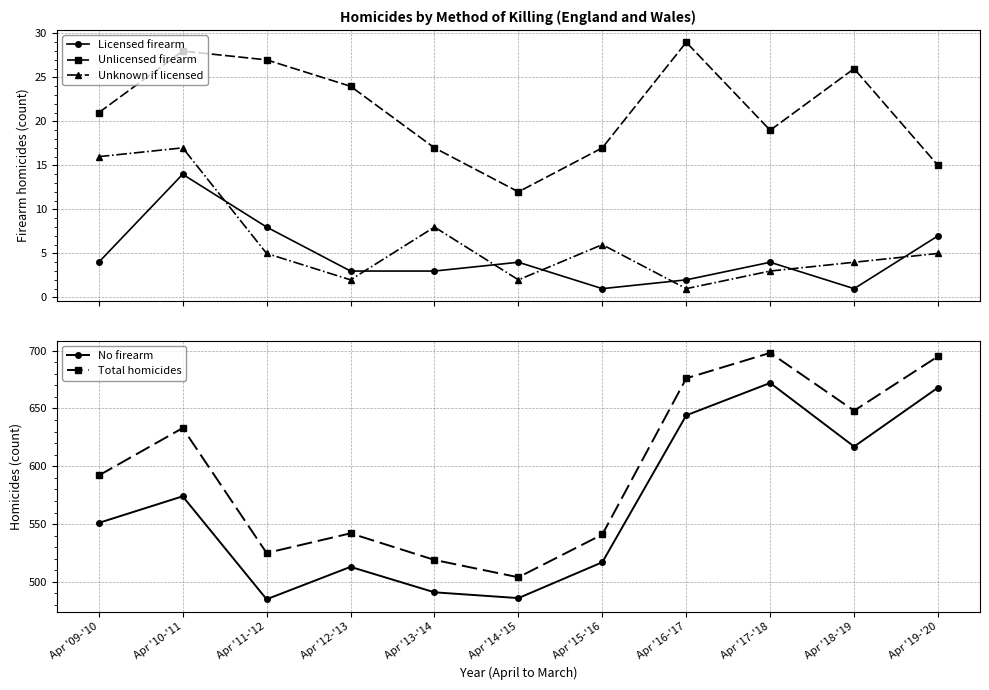

Reading right to left, transcribe all the data shown in this chart.

Licensed firearm: 7	1	4	2	1	4	3	3	8	14	4
Unlicensed firearm: 15	26	19	29	17	12	17	24	27	28	21
Unknown if licensed: 5	4	3	1	6	2	8	2	5	17	16
No firearm: 668	617	672	644	517	486	491	513	485	574	551
Total homicides: 695	648	698	676	541	504	519	542	525	633	592